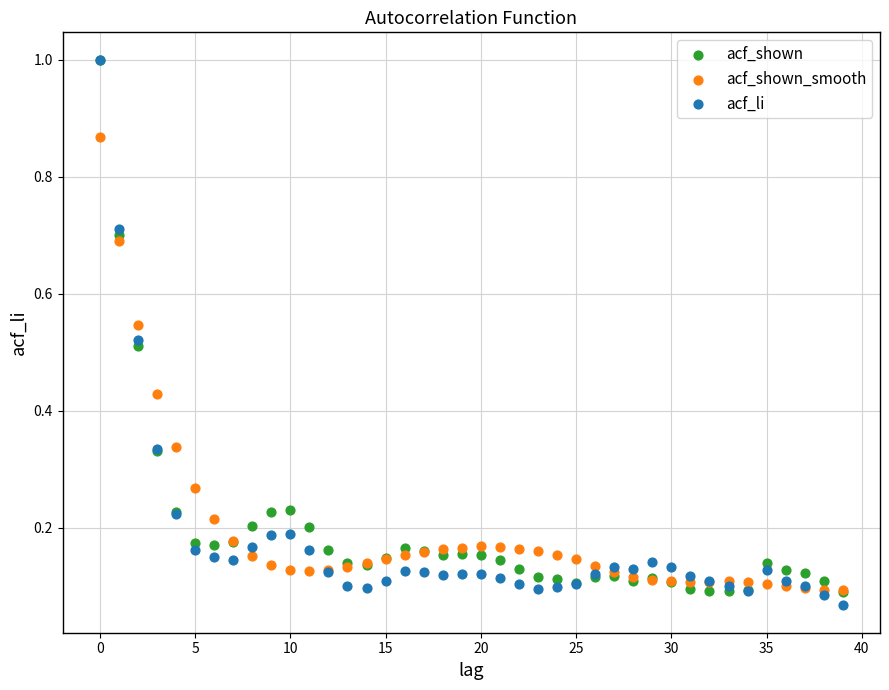

Which series has the widest spread of Y values?

acf_li